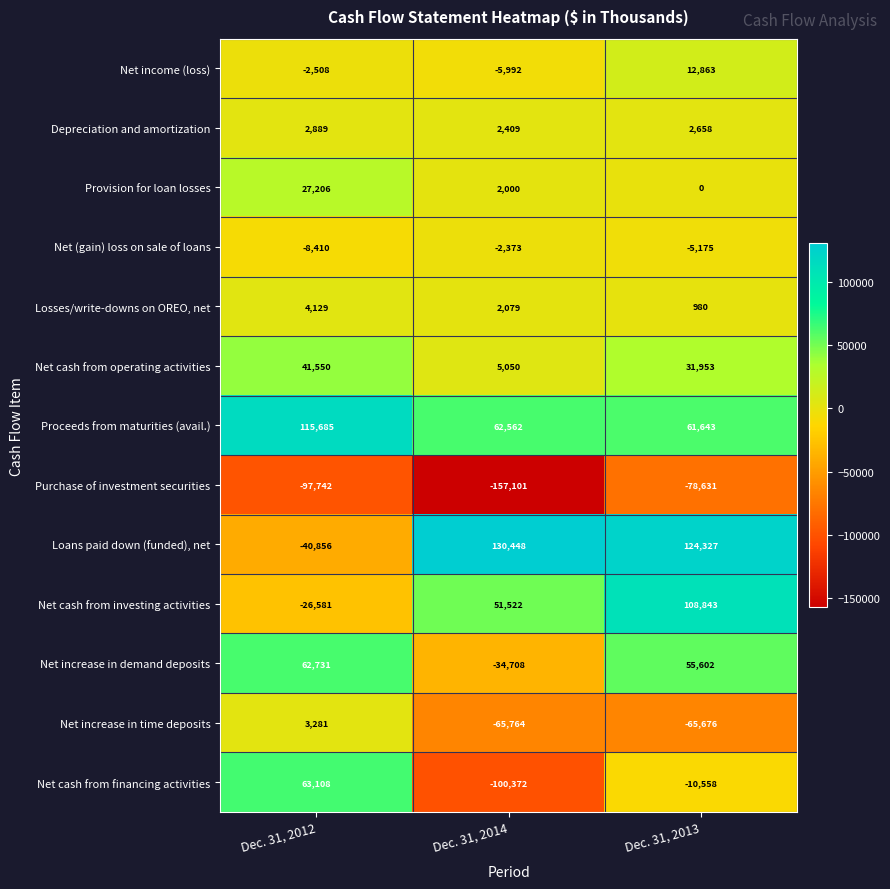

How many values in the Net (gain) loss on sale of loans series are below -5175?

1